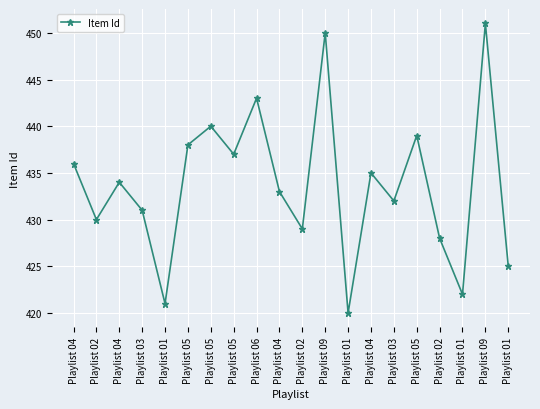

Does the chart have visible grid lines?

Yes